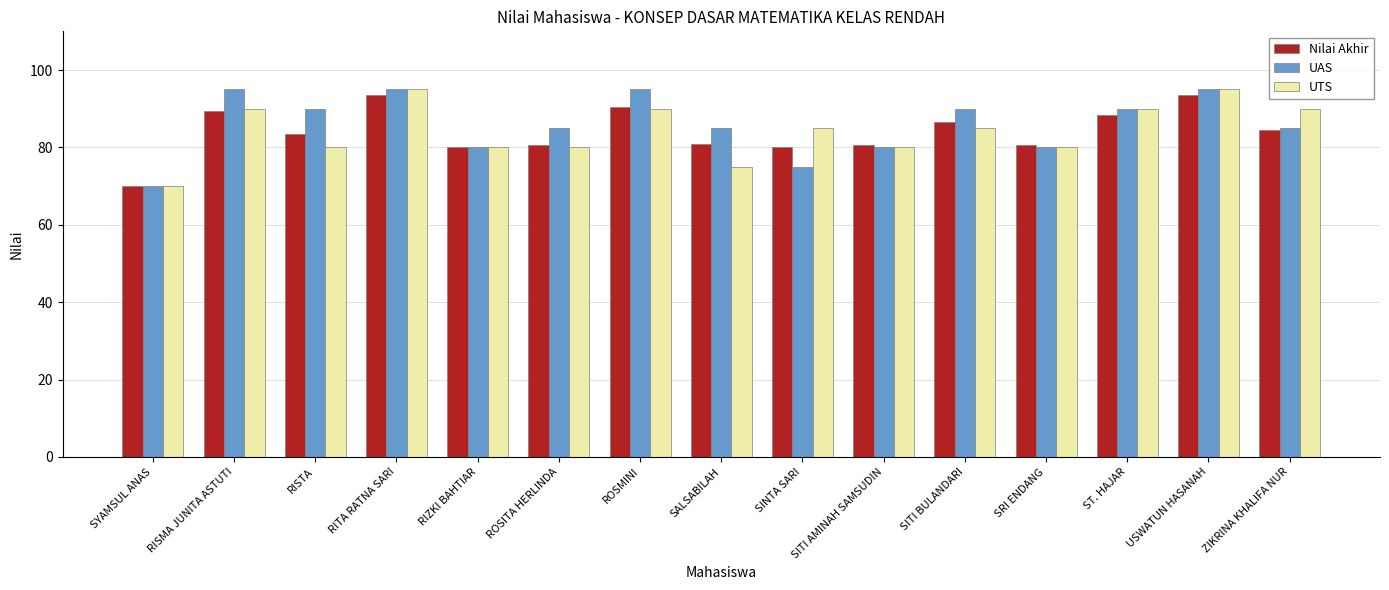

Which series has the largest total across all categories?

UAS